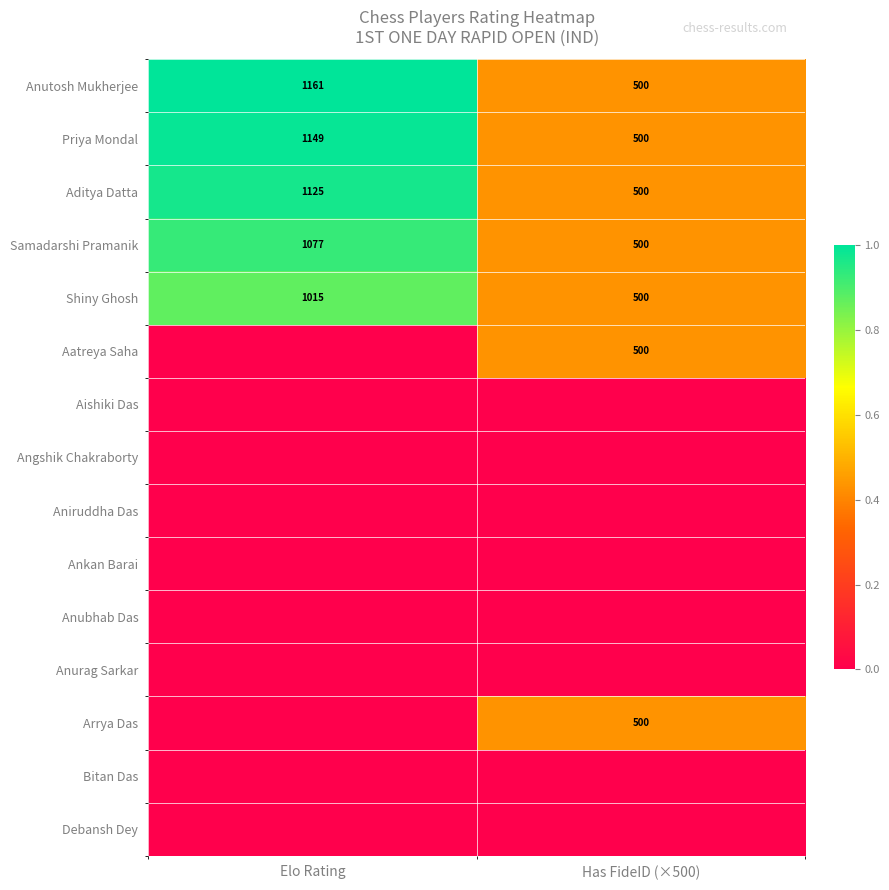

Is it true that Priya Mondal equals 500 at Has FideID (×500)?

True